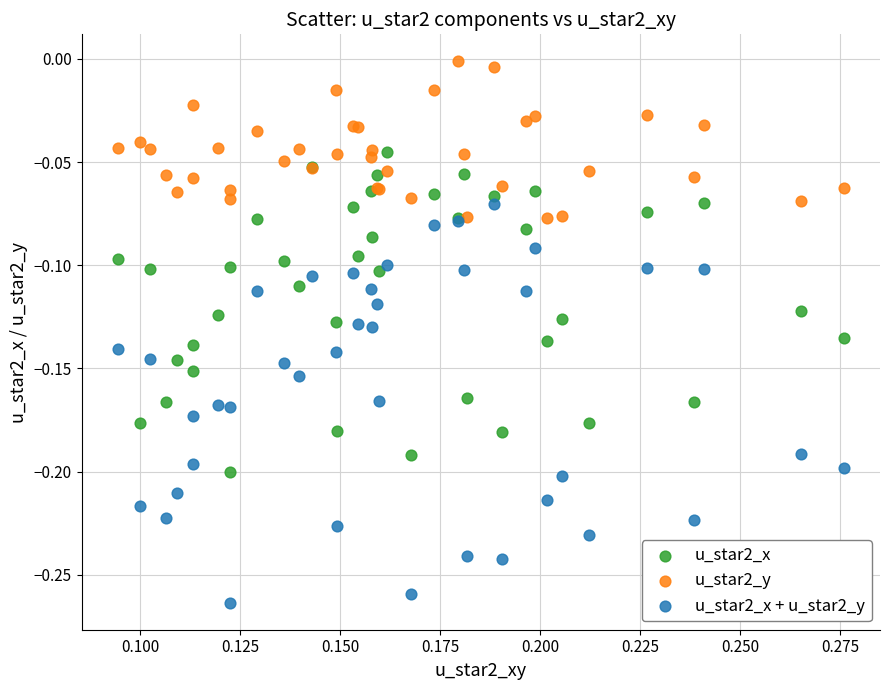

Which series has the largest Y range (max minus min)?

u_star2_x + u_star2_y